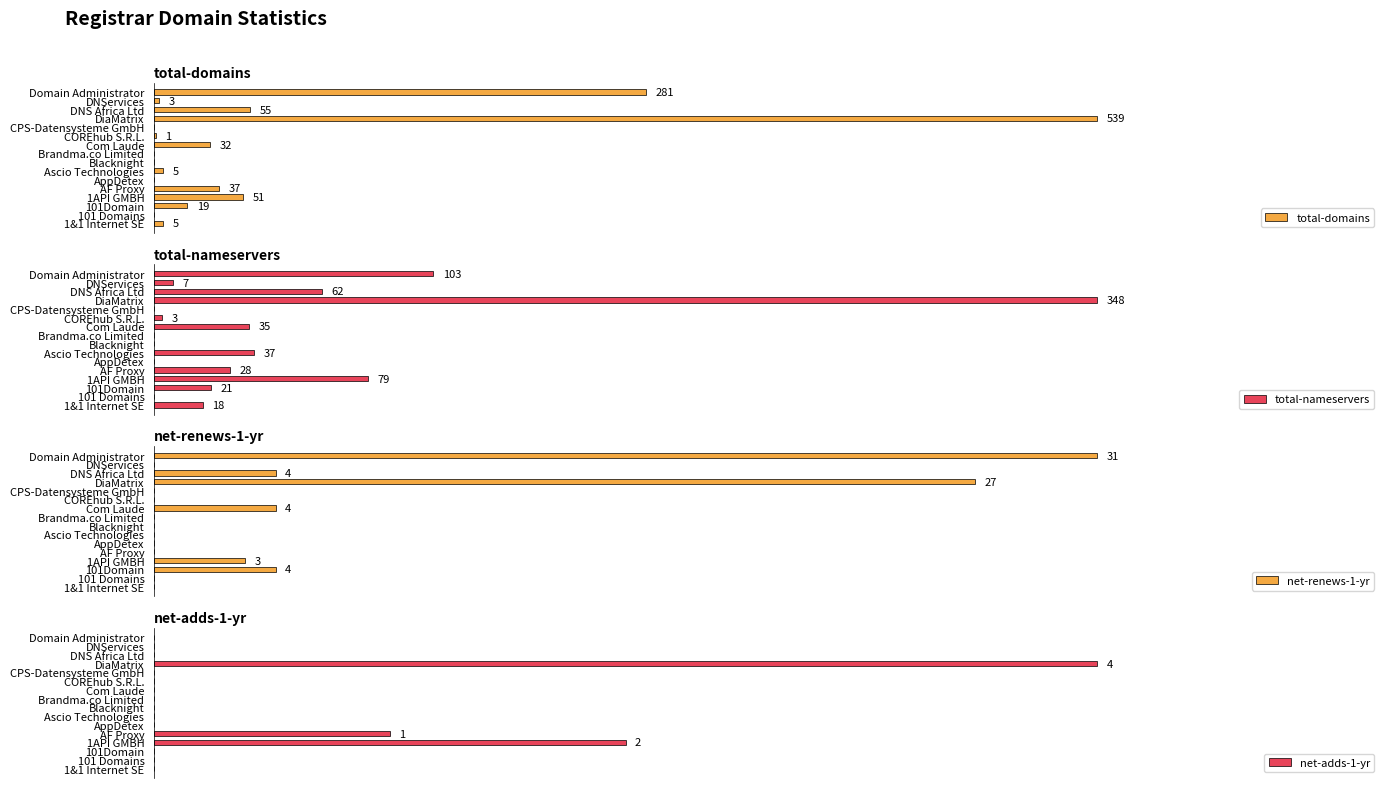

Rank the series at Brandma.co Limited from highest to lowest value.

total-domains, total-nameservers, net-renews-1-yr, net-adds-1-yr